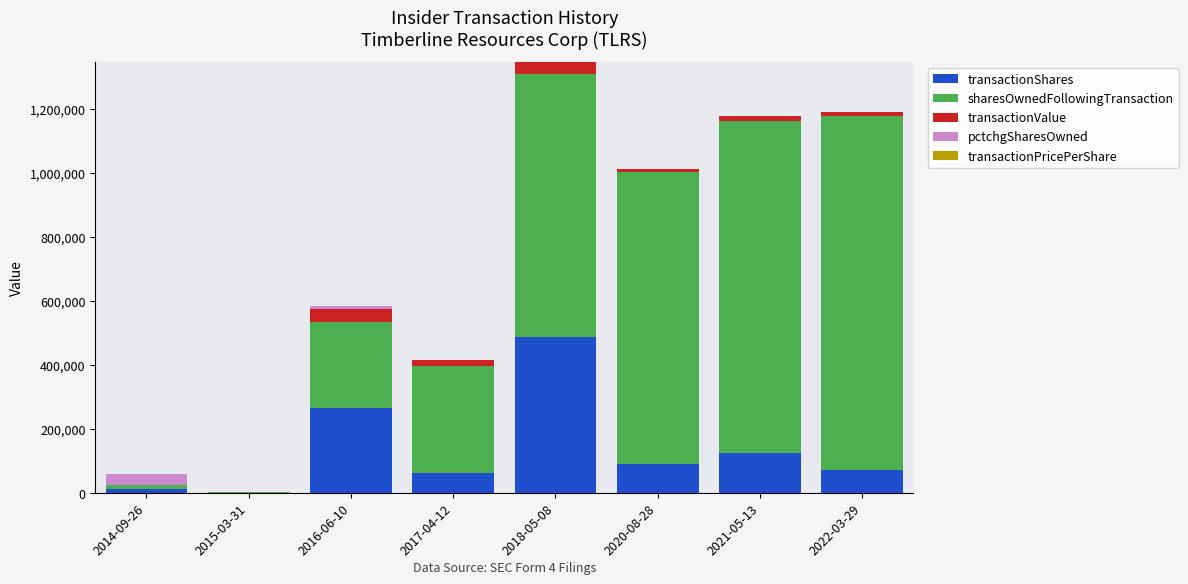

Which category has the highest value in the transactionShares series?

2018-05-08